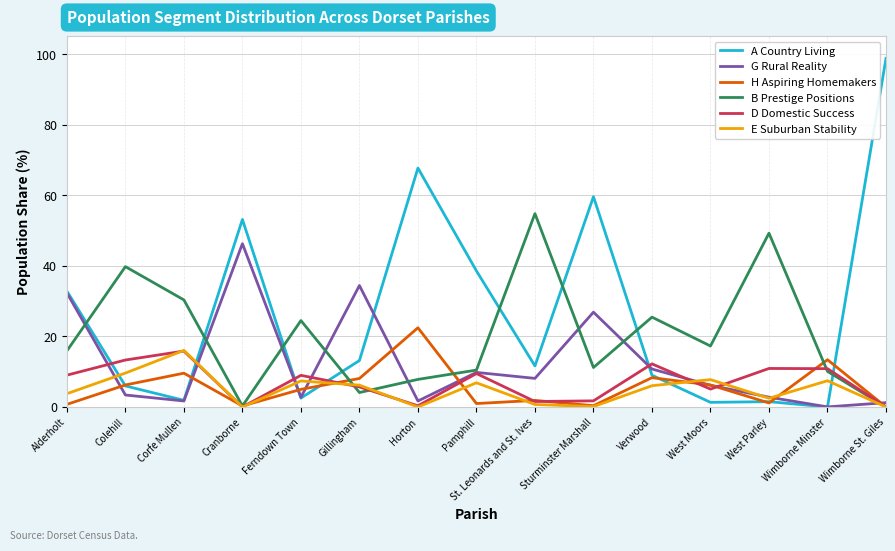

Read the G Rural Reality value at Sturminster Marshall.

26.9